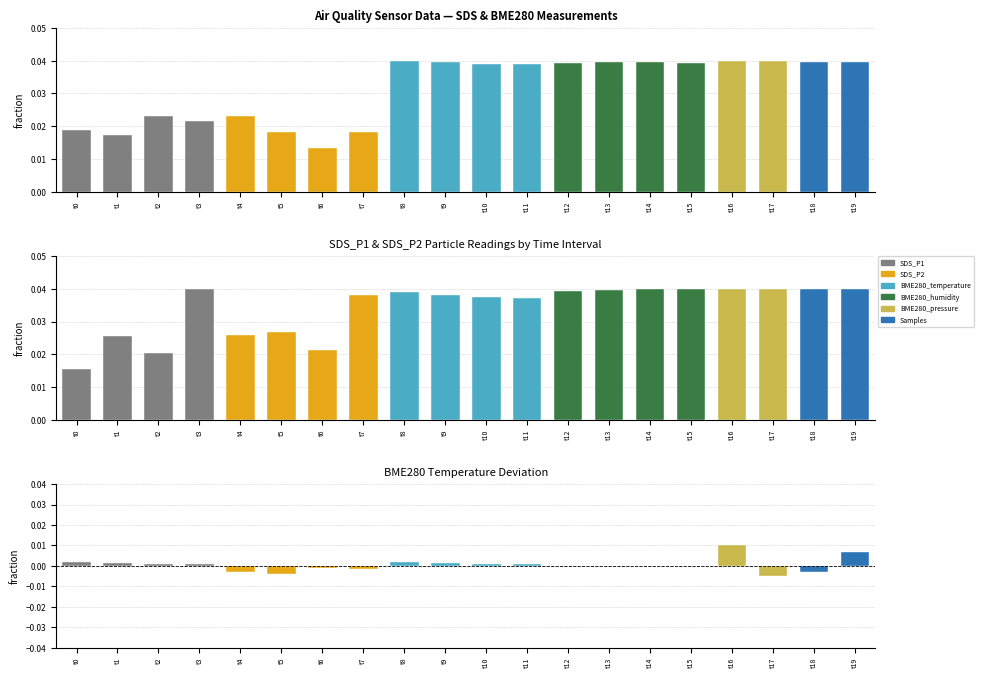

Is it true that SDS_P2 equals 0.0 at t12?

True